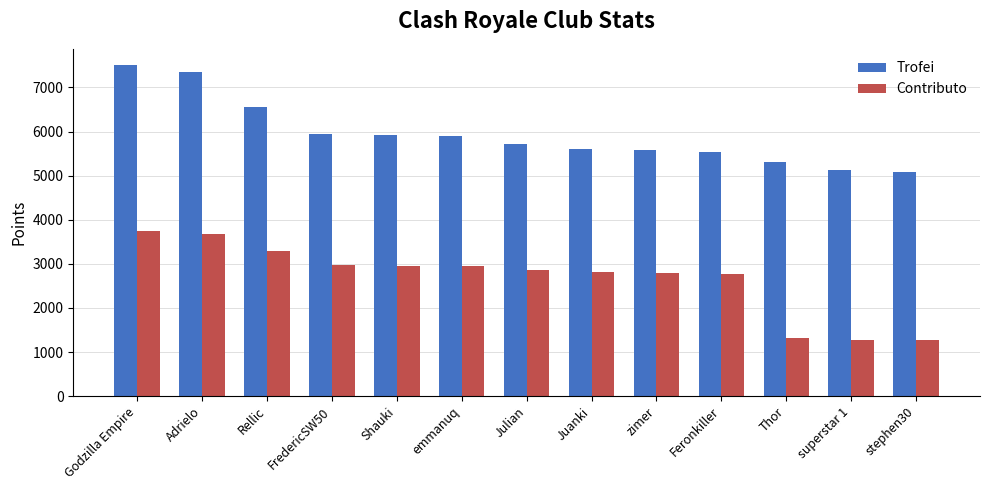

How many groups of bars are there?

13